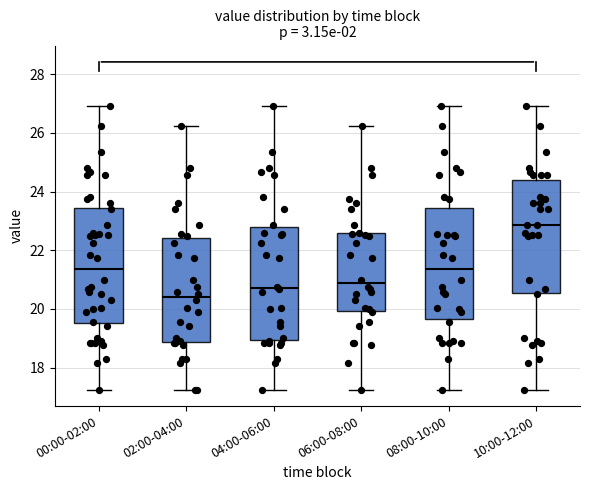

Where is the upper edge of the box for 00:00-02:00 on the y-axis? The values are not printed on the chart, so give them approximately, as read against the axis.

23.4